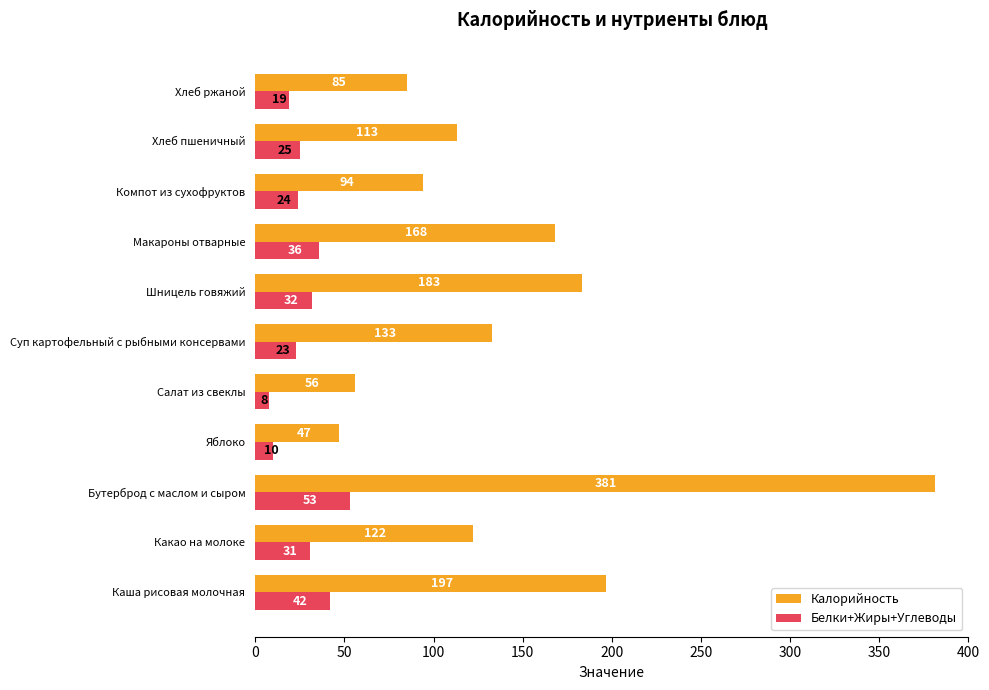

What is the sum of all Белки+Жиры+Углеводы values?

303